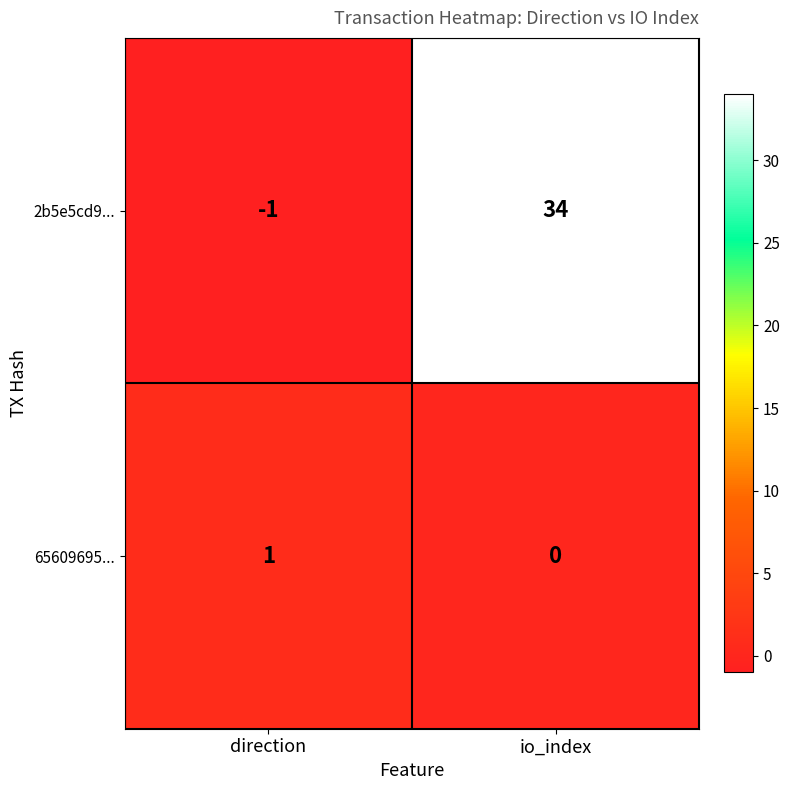

How many values in the 2b5e5cd9... series are below 34?

1